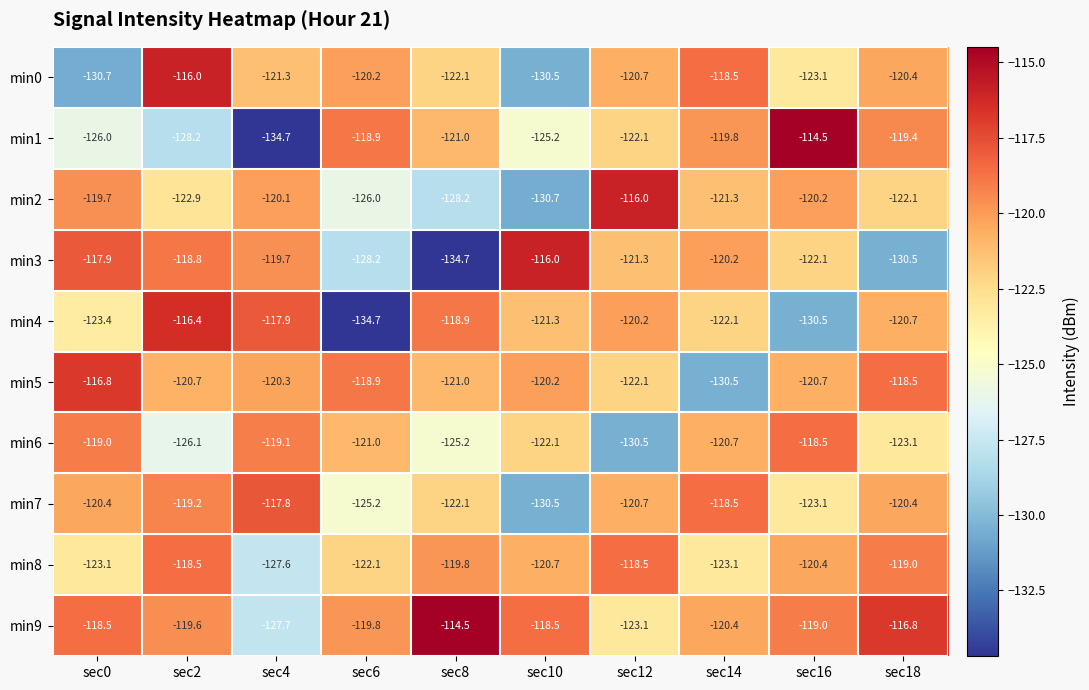

Is it true that min1 equals -134.7 at sec4?

True